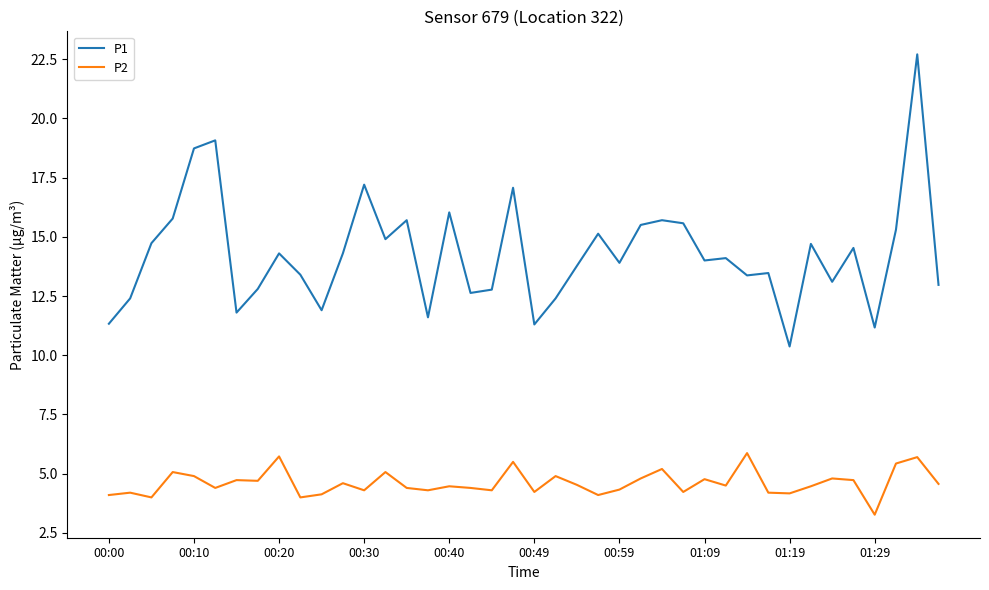

What is the smallest value displayed?

3.3